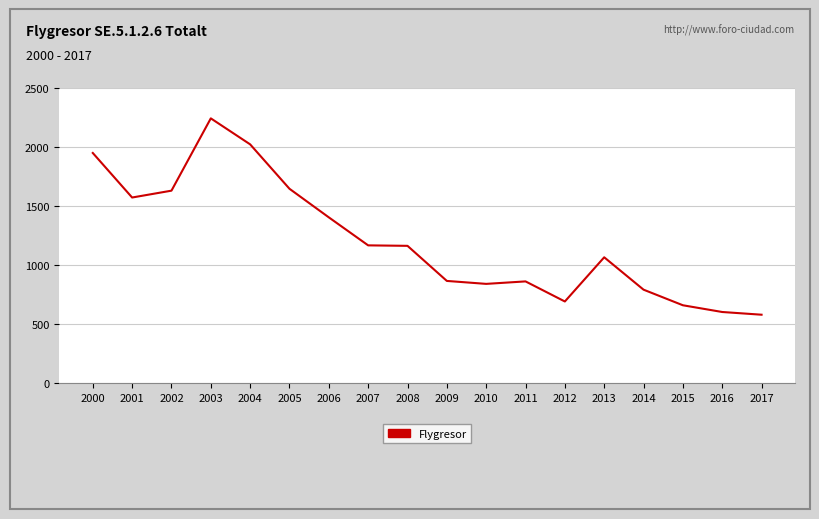

What is the difference between the values at 2014 and 2005?

854